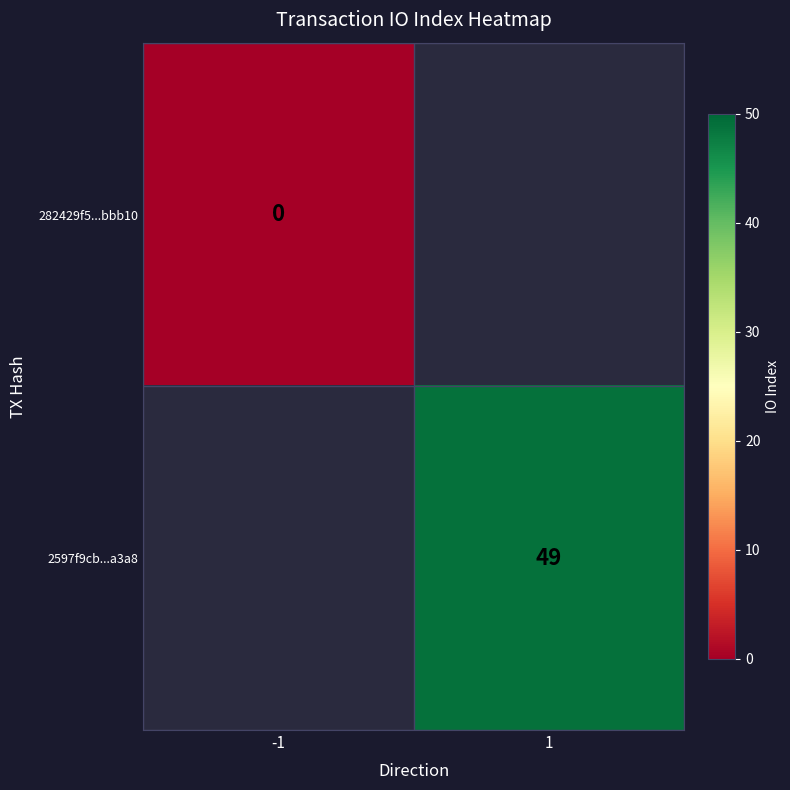

Which has a higher value, -1 or 1?

1